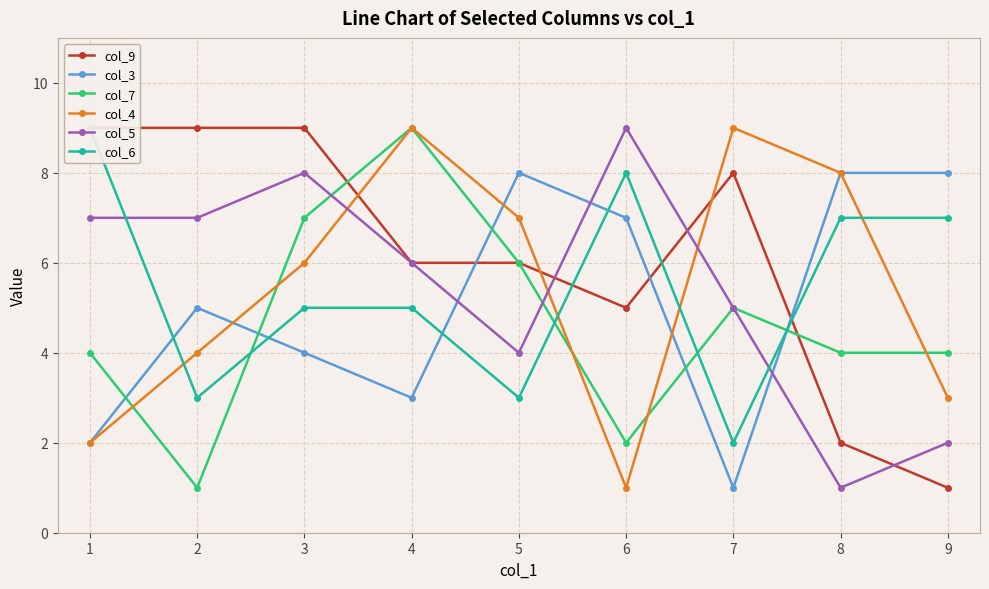

True or false: col_5 and col_3 cross at least once.

True